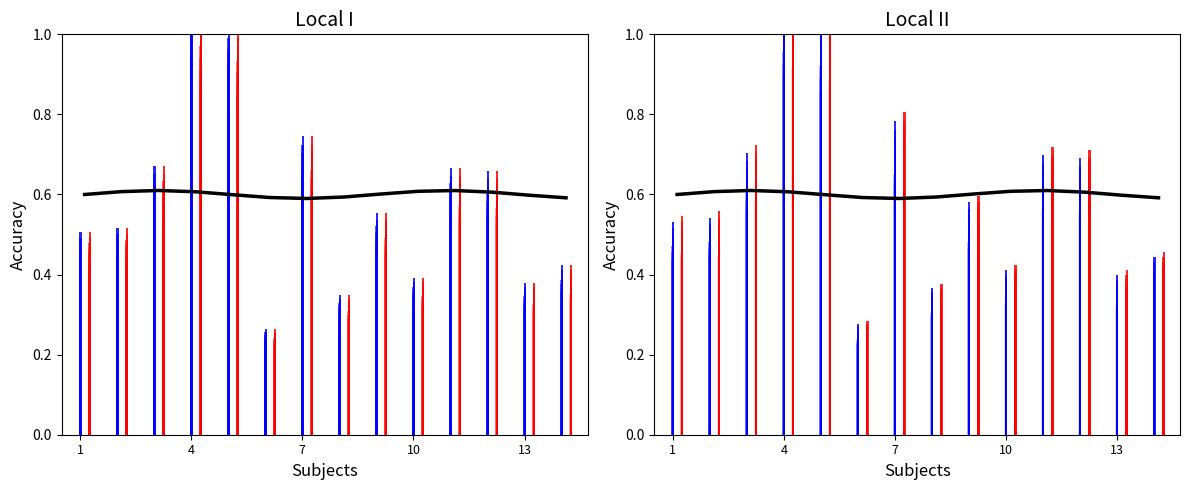

Are the bars horizontal?

No